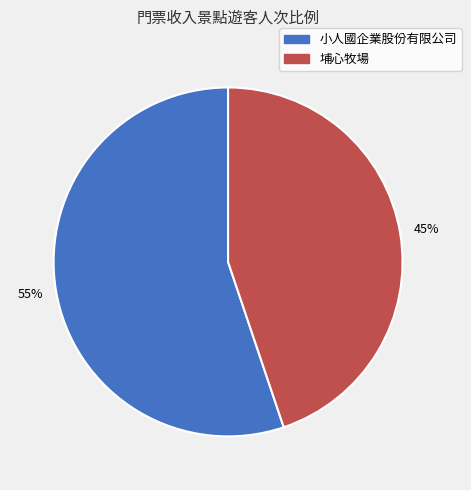

What is the smallest slice in the pie chart?

埔心牧場